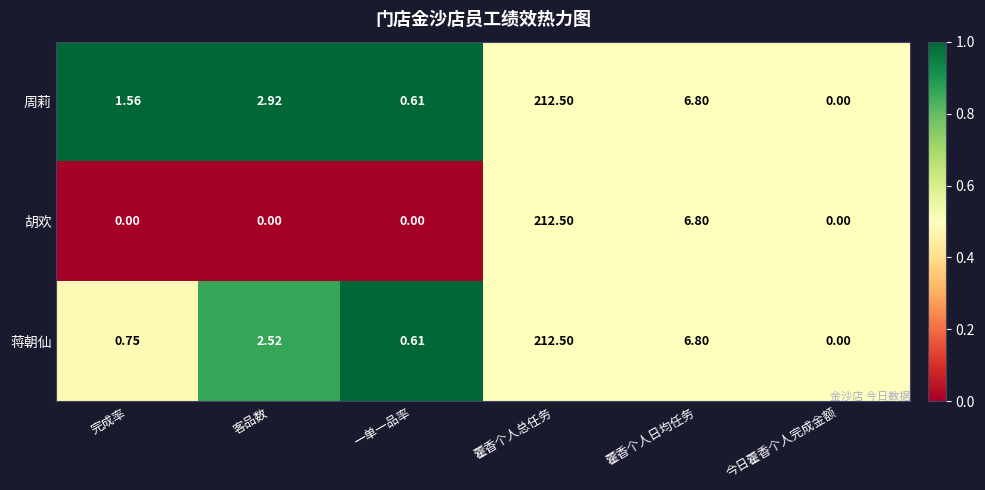

Rank the categories by 蒋朝仙 value from lowest to highest.

今日藿香个人完成金额, 一单一品率, 完成率, 客品数, 藿香个人日均任务, 藿香个人总任务